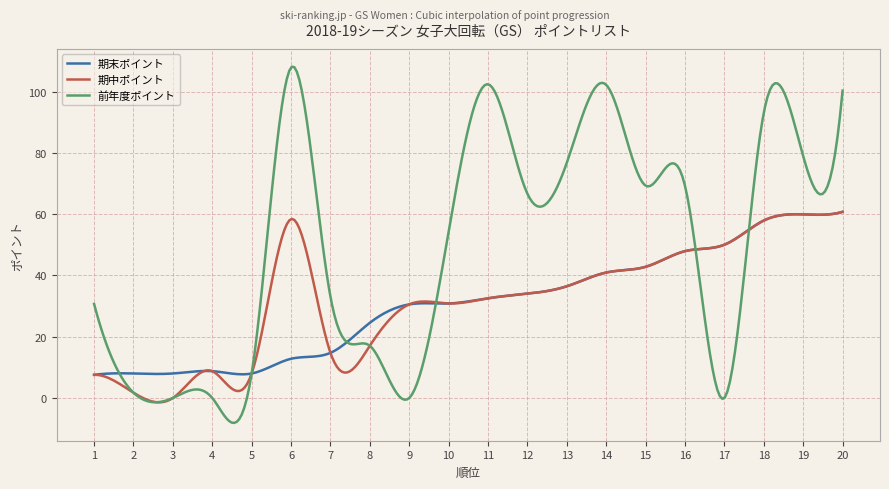

Which series has the largest total across all categories?

前年度ポイント